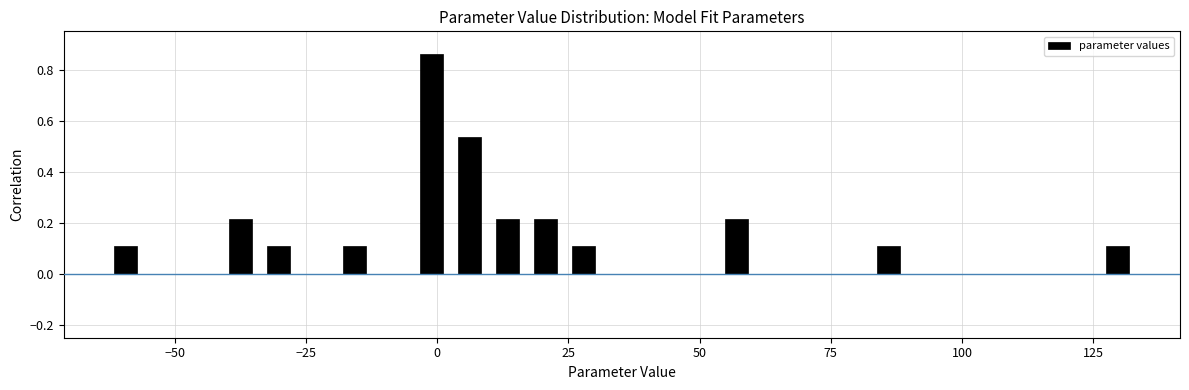

Around what value on the x-axis is the tallest bar? Give the approximate position of its centre, as read against the axis.

0